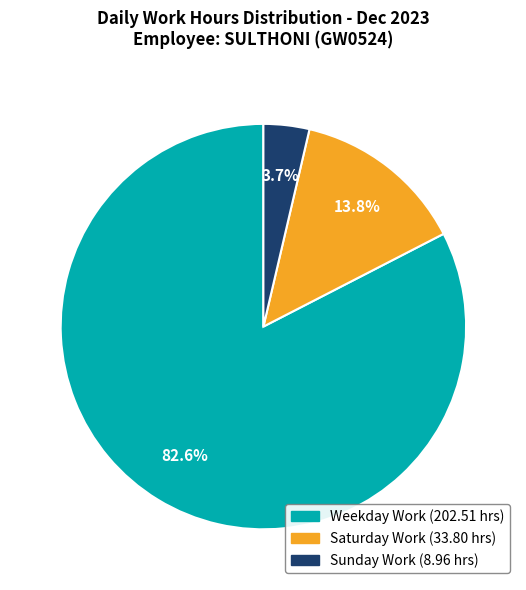

Is there any slice that represents more than half of the pie?

Yes